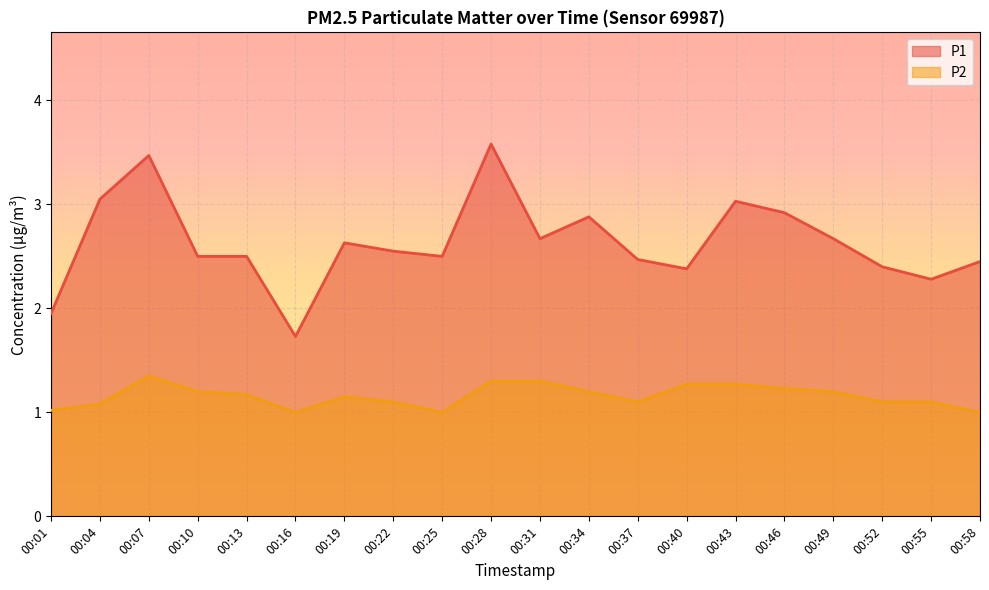

What is the spread (max minus min) of values at 00:25?

1.5